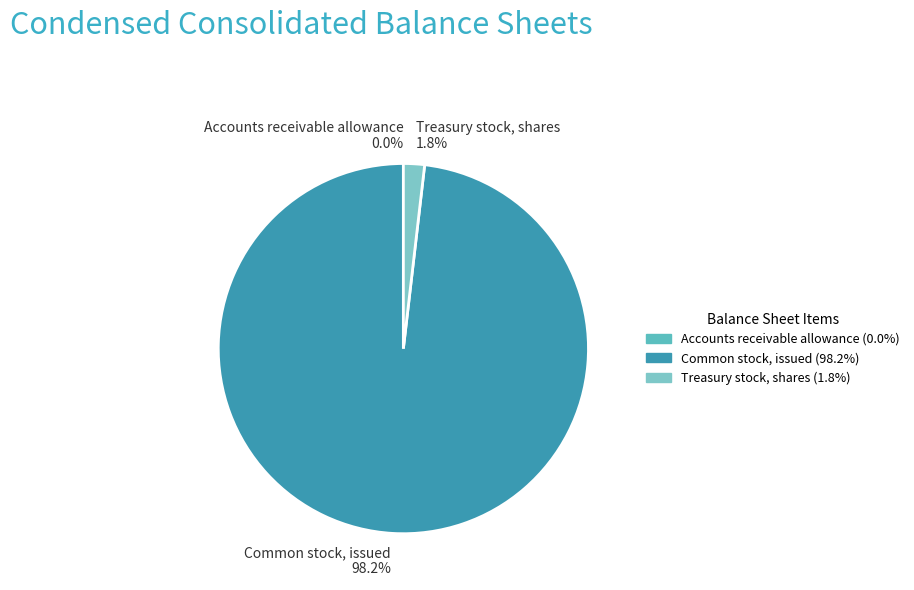

To the nearest percent, what is the combined percentage of Common stock, issued and Treasury stock, shares?

100%